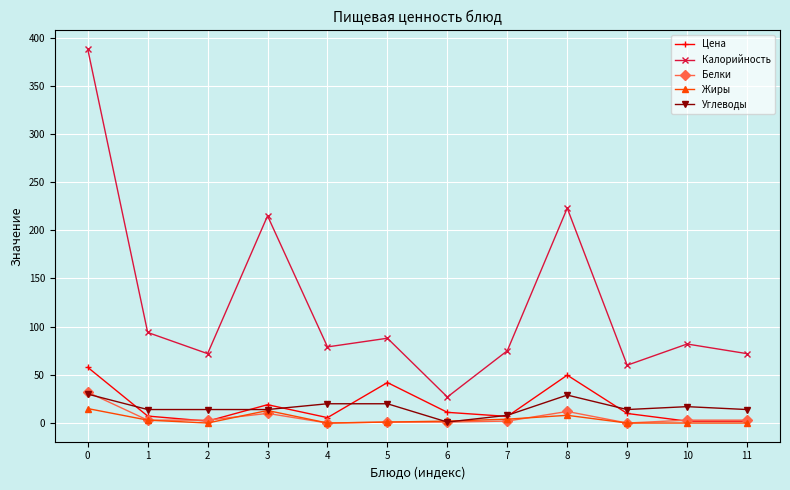

The value of Цена at 10 is 2.0. True or false?

True